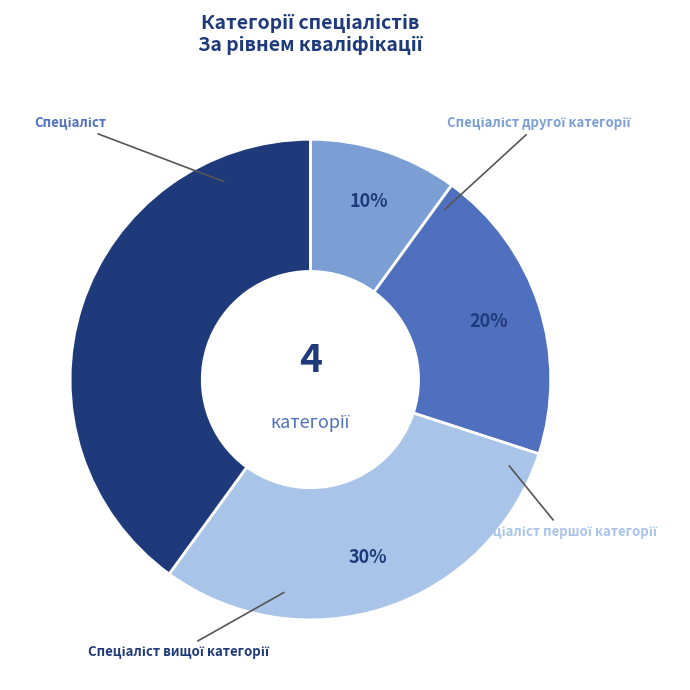

Is there a majority slice in this chart?

No